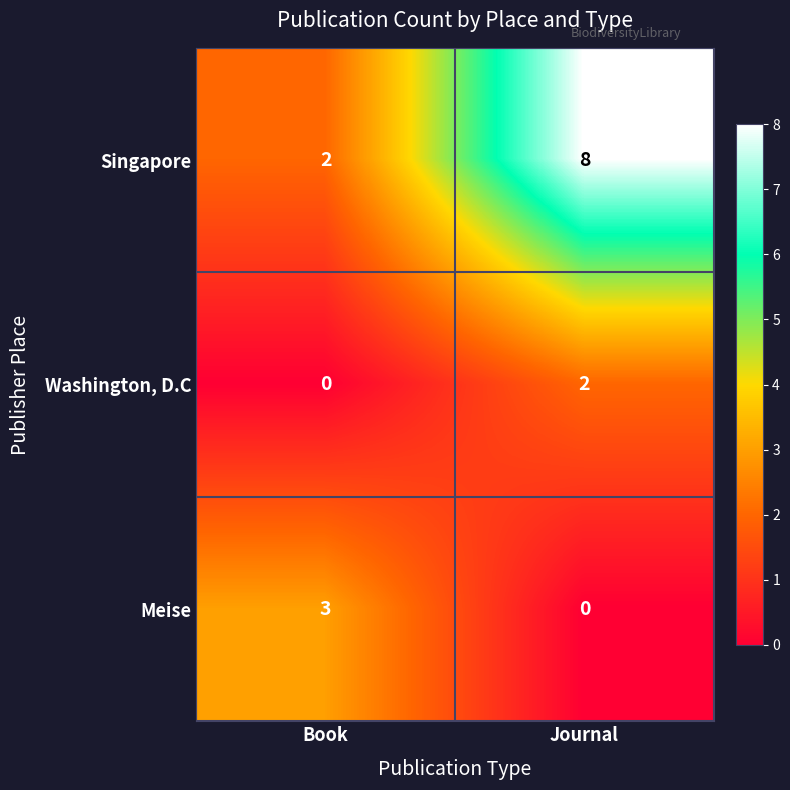

What is the sum of all Meise values?

3